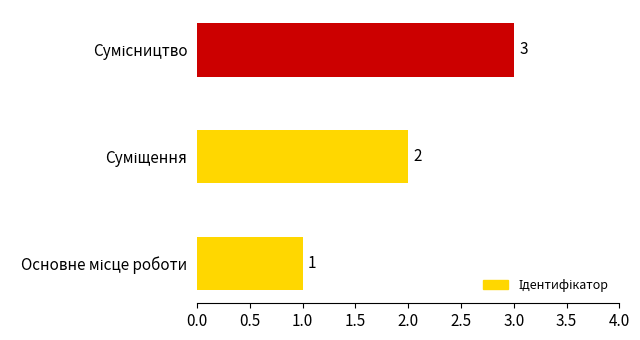

How many series are shown in this chart?

1